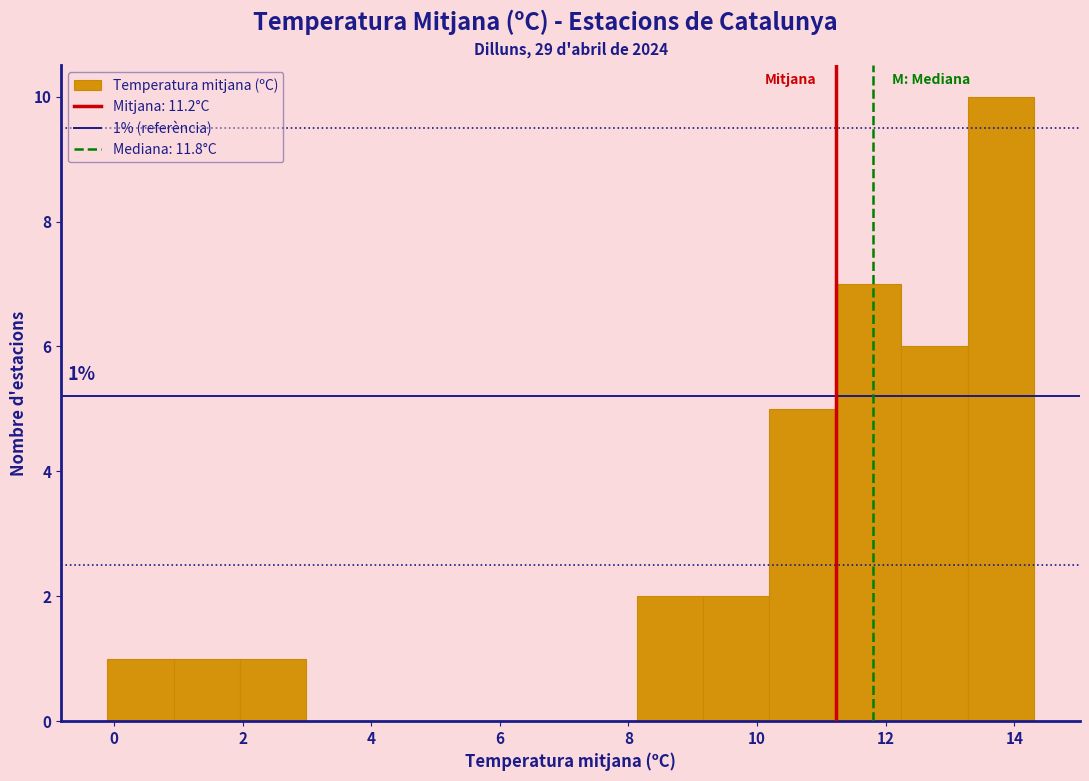

Over which range of the x-axis is the bar tallest?

13.2 to 14.4